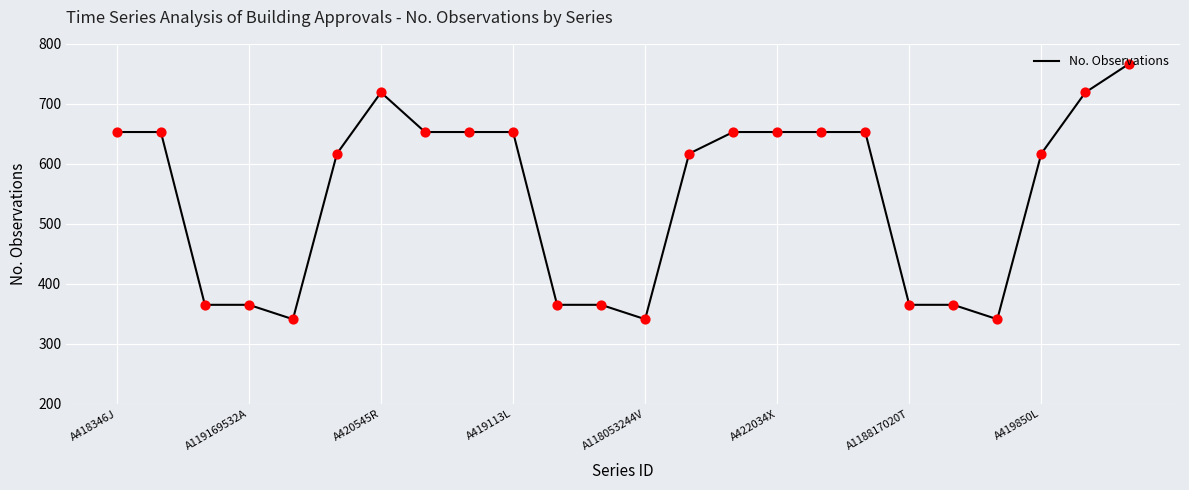

What is the difference between the maximum and minimum values?

426